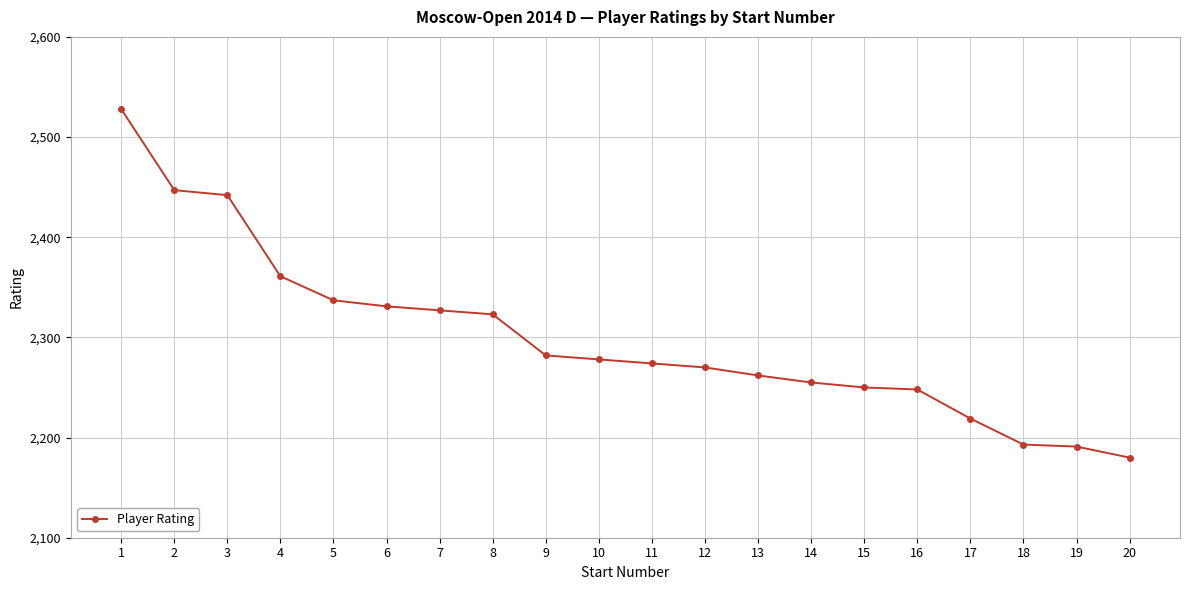

At which label does the data first exceed 2278?

1